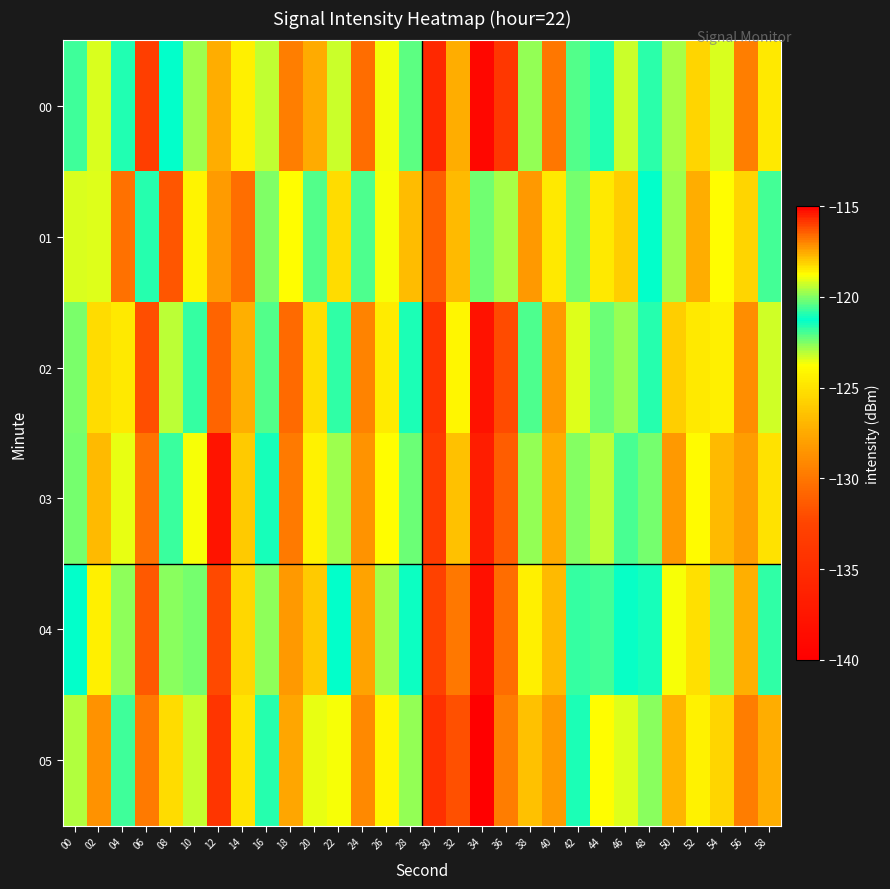

Which series has the widest spread of values?

05